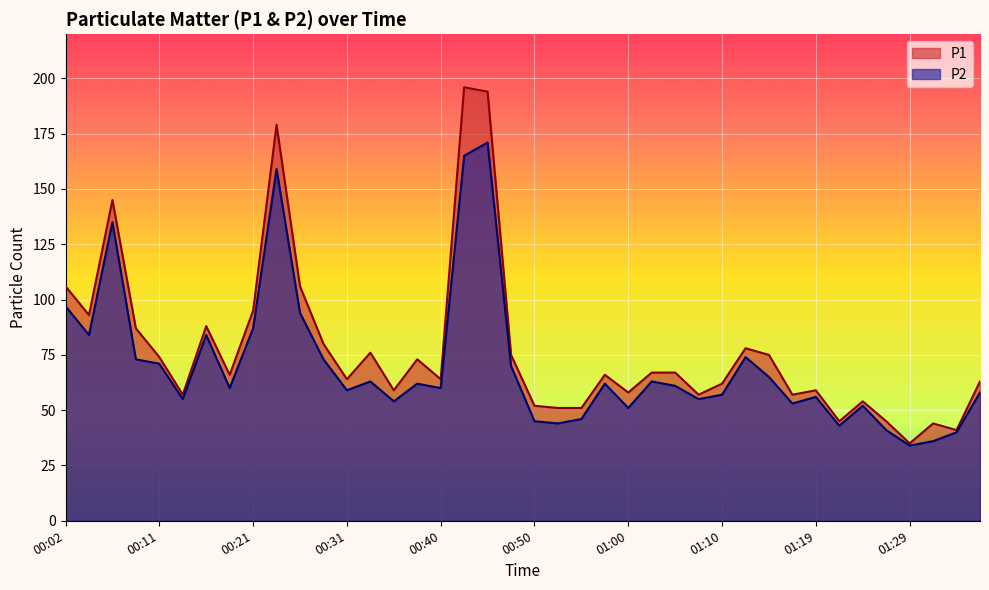

Reading right to left, transcribe all the data shown in this chart.

P1: 63	41	44	35	45	54	45	59	57	75	78	62	57	67	67	58	66	51	51	52	75	194	196	64	73	59	76	64	80	106	179	95	66	88	57	74	87	145	93	106
P2: 58	40	36	34	41	52	43	56	53	65	74	57	55	61	63	51	62	46	44	45	70	171	165	60	62	54	63	59	73	94	159	87	60	84	55	71	73	135	84	97